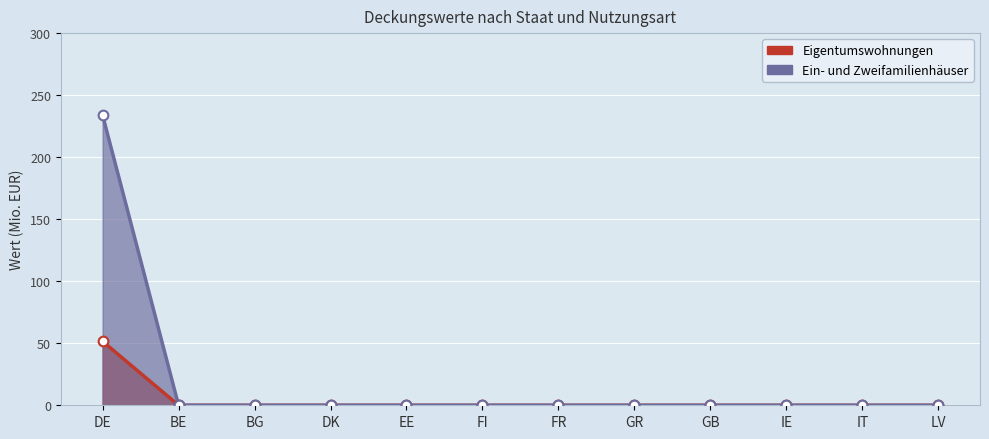

List the series in order of their overall mean, highest first.

Ein- und Zweifamilienhäuser, Eigentumswohnungen